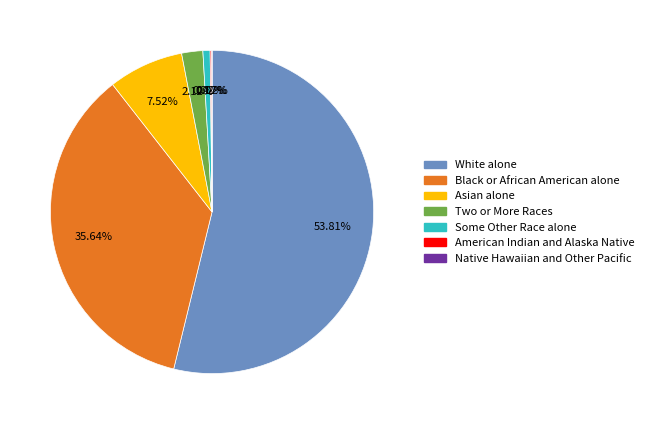

Which category has the biggest portion of the pie?

White alone